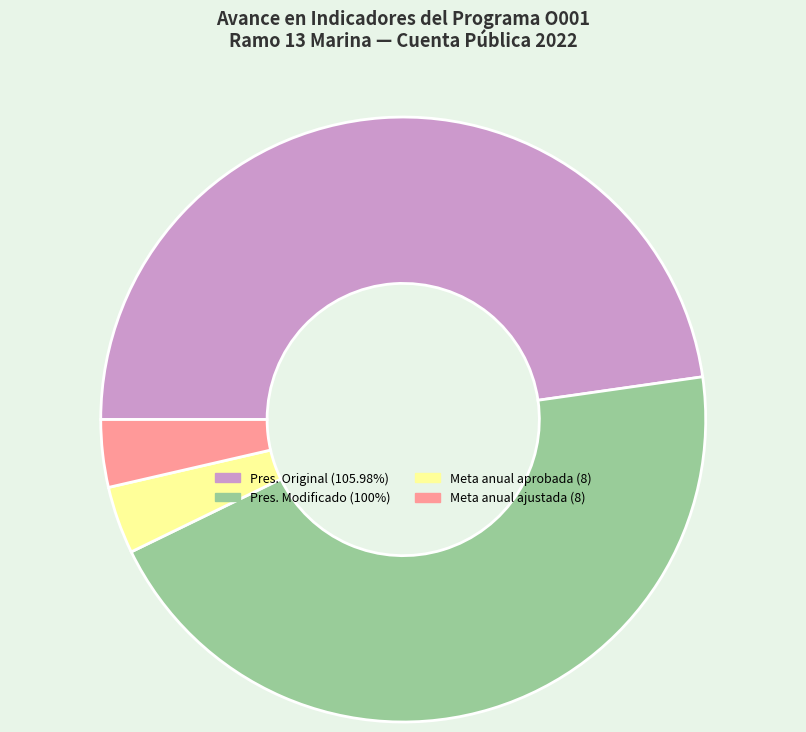

Is the sum of Pres. Modificado (100%) and Meta anual aprobada (8) greater than half?

No